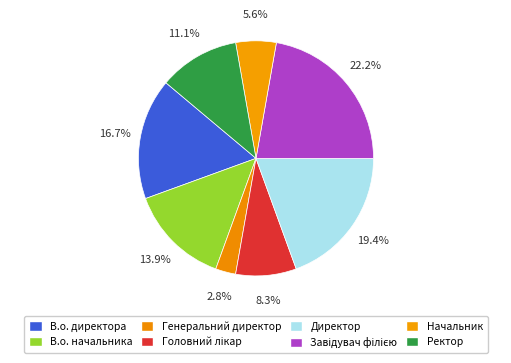

What is the ratio of the value at Завідувач філією to the value at Генеральний директор?

8.0